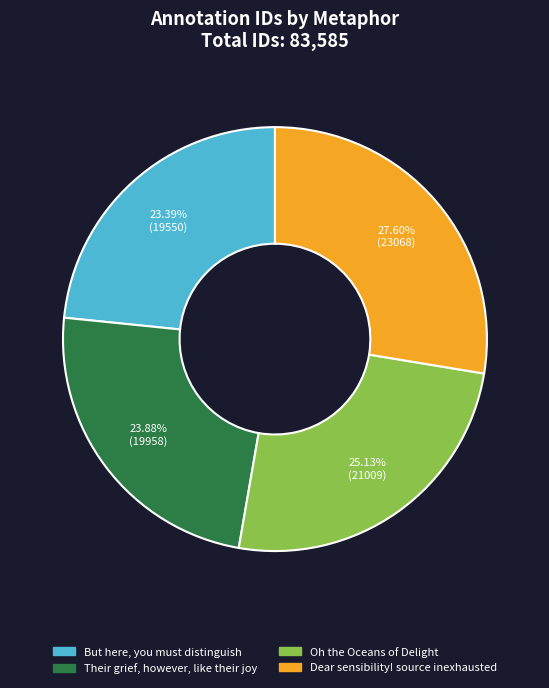

How many slices are in this pie chart?

4